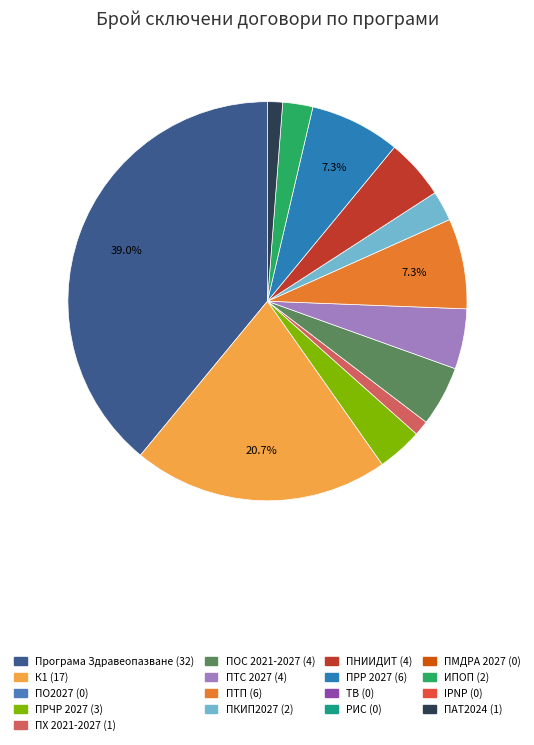

Does any single category account for the majority?

No